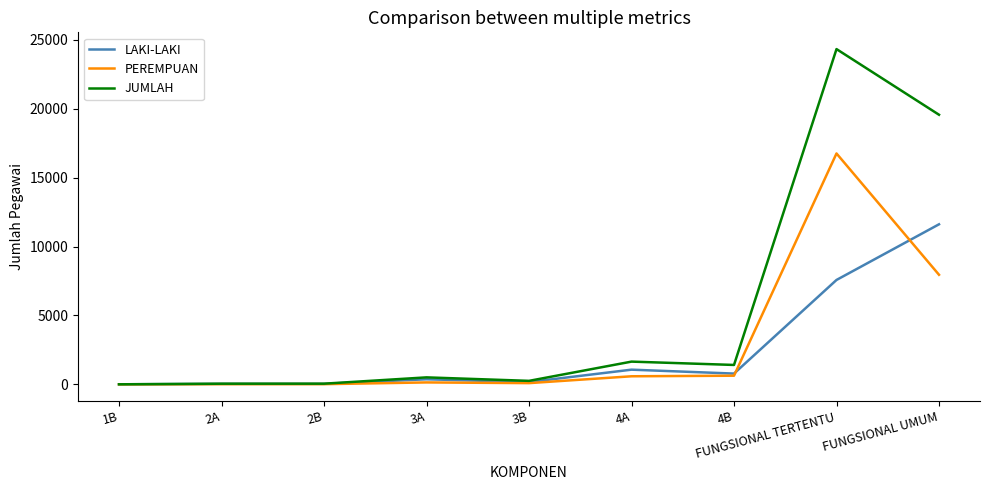

What value does the PEREMPUAN series have at 4B, to the nearest 50?

650